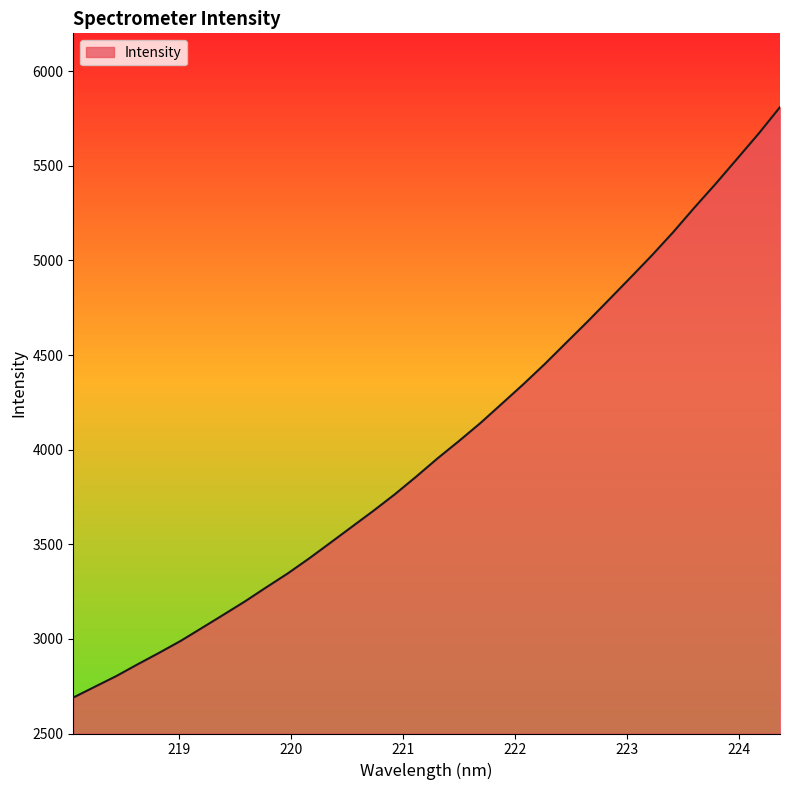

What is the minimum value shown in the chart?

2689.9